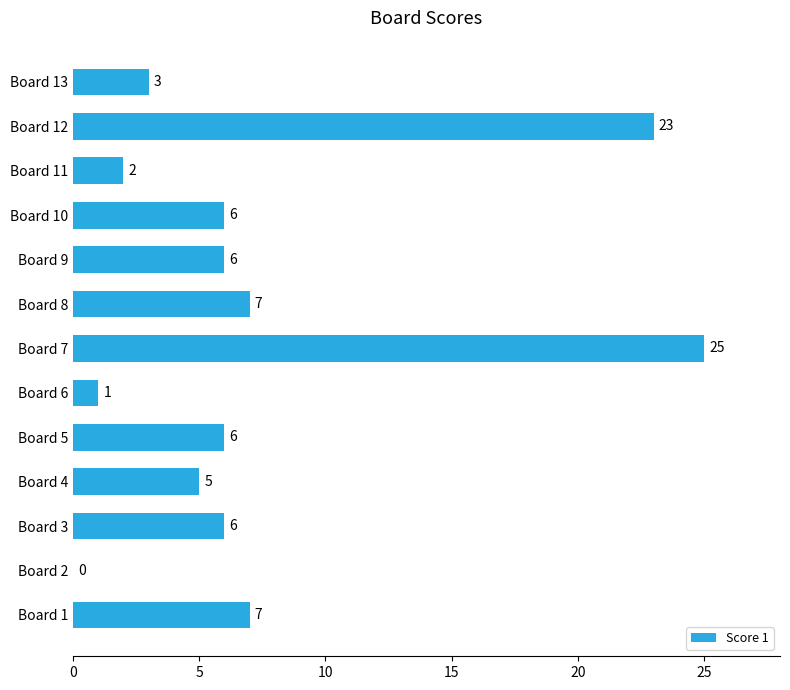

How many data points does each series have?

13